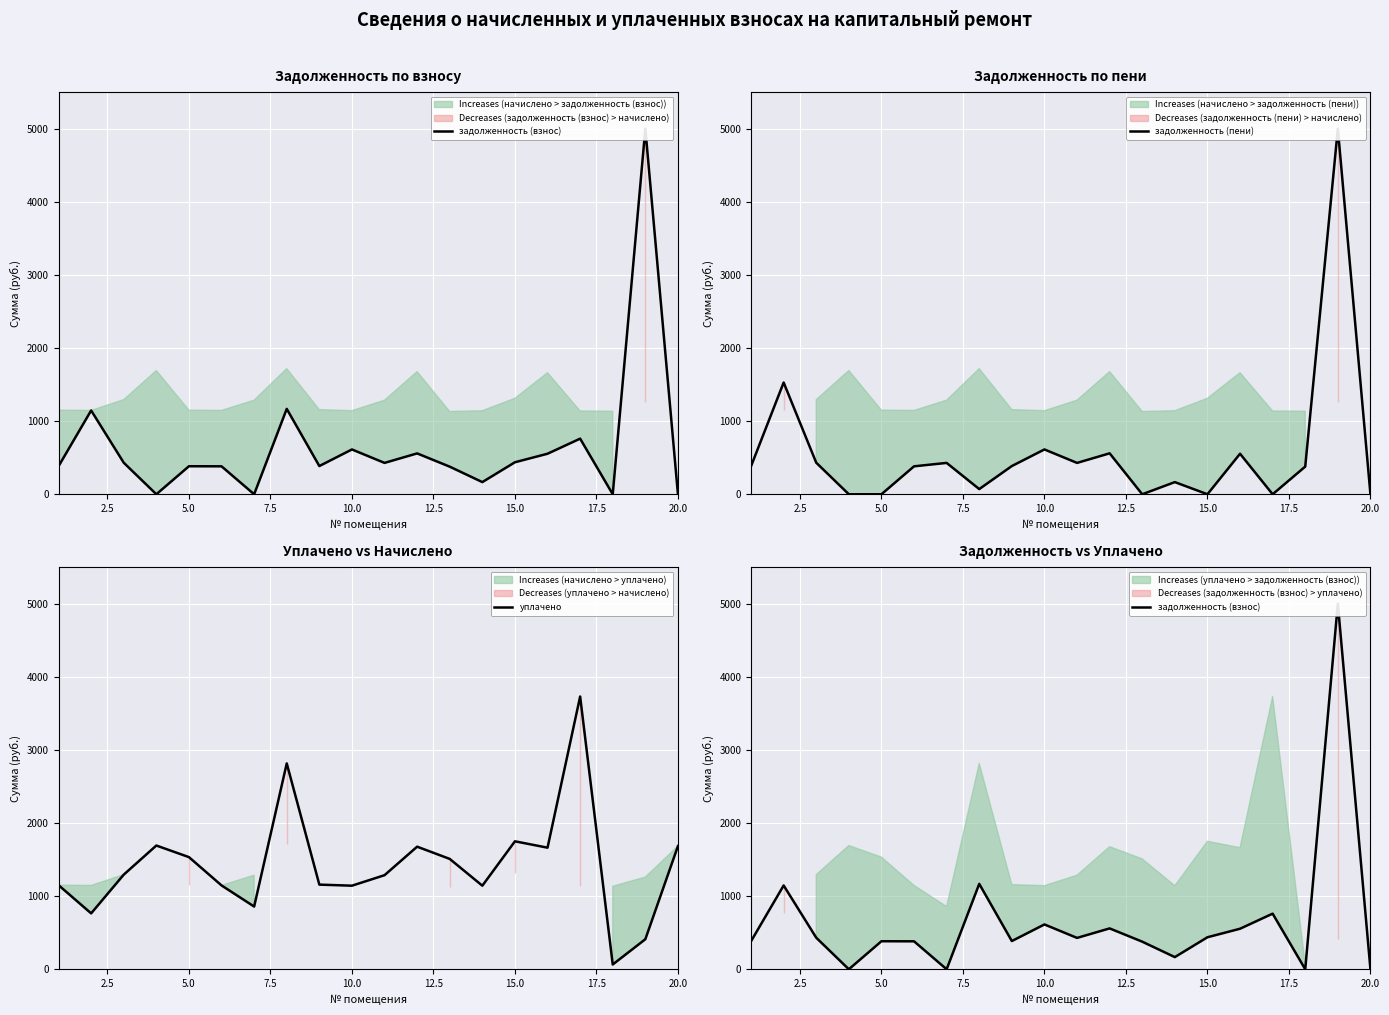

What is the greatest value displayed?

5000.0